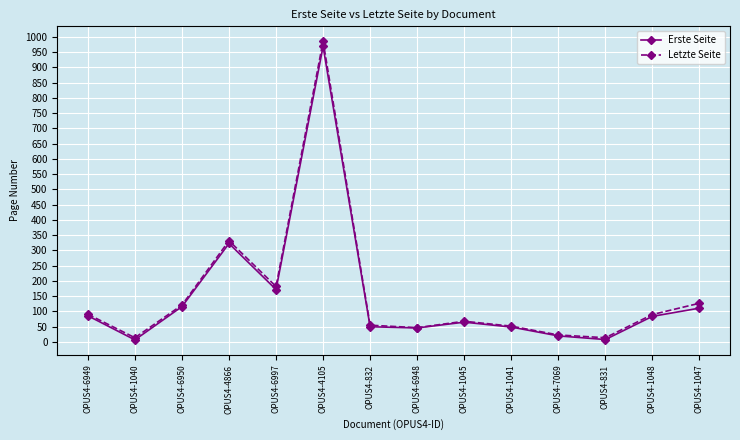

What is the spread (max minus min) of values at OPUS4-4866?

9